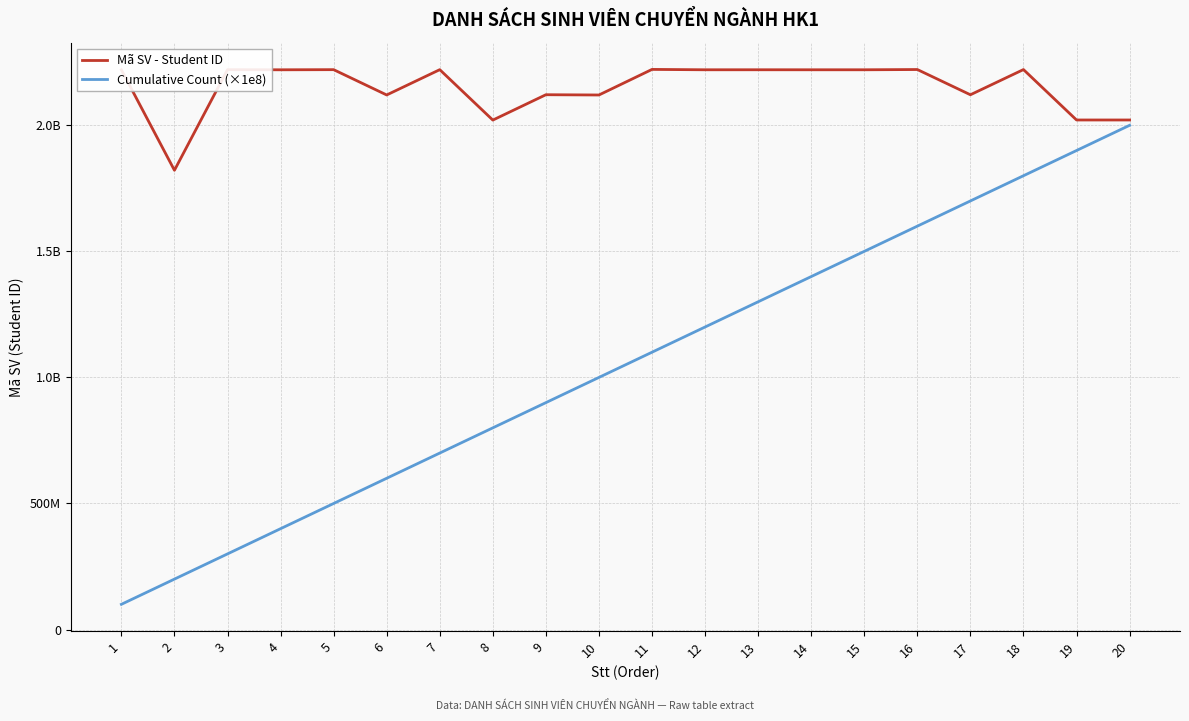

What is the sum of all Cumulative Count (×1e8) values?

21000000000